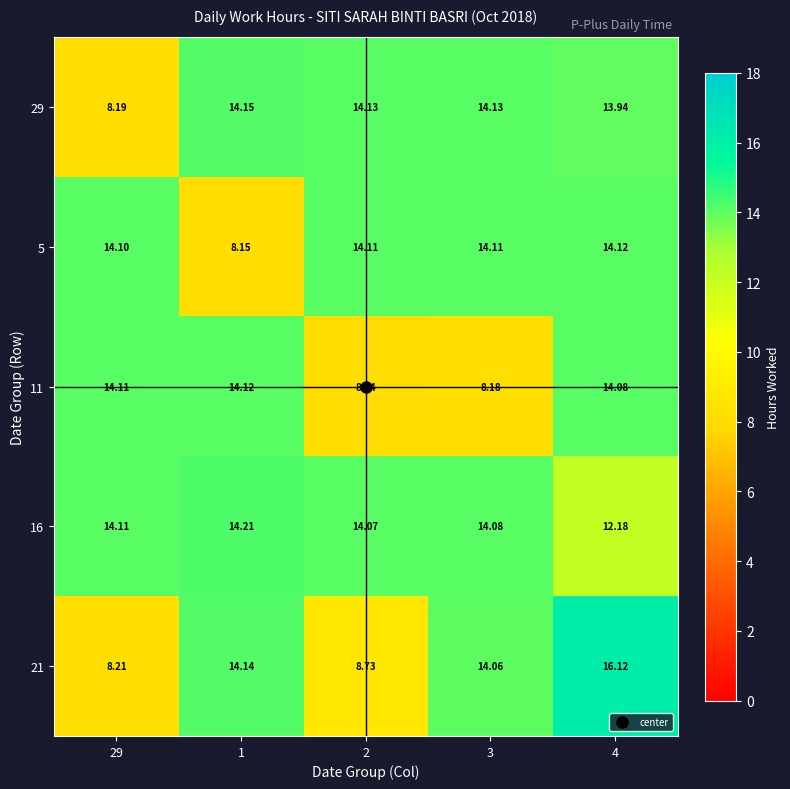

Which series has the largest total across all categories?

16